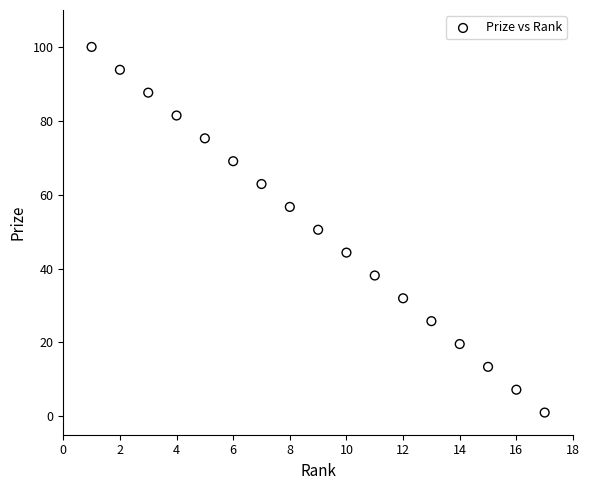

What is the range of X values (max minus min)?

16.0